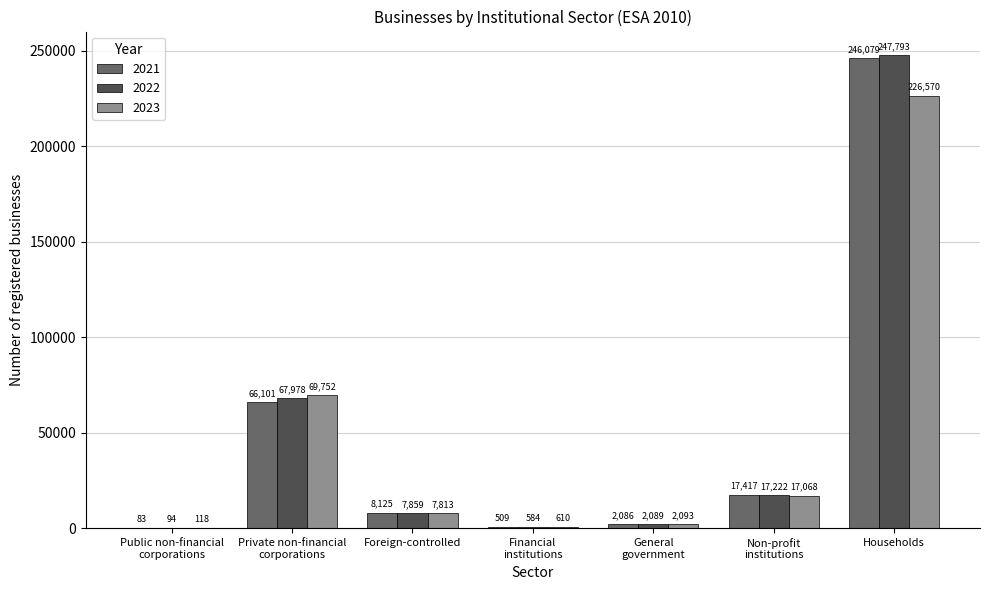

What value does the 2023 series have at Households, to the nearest 50?

226550